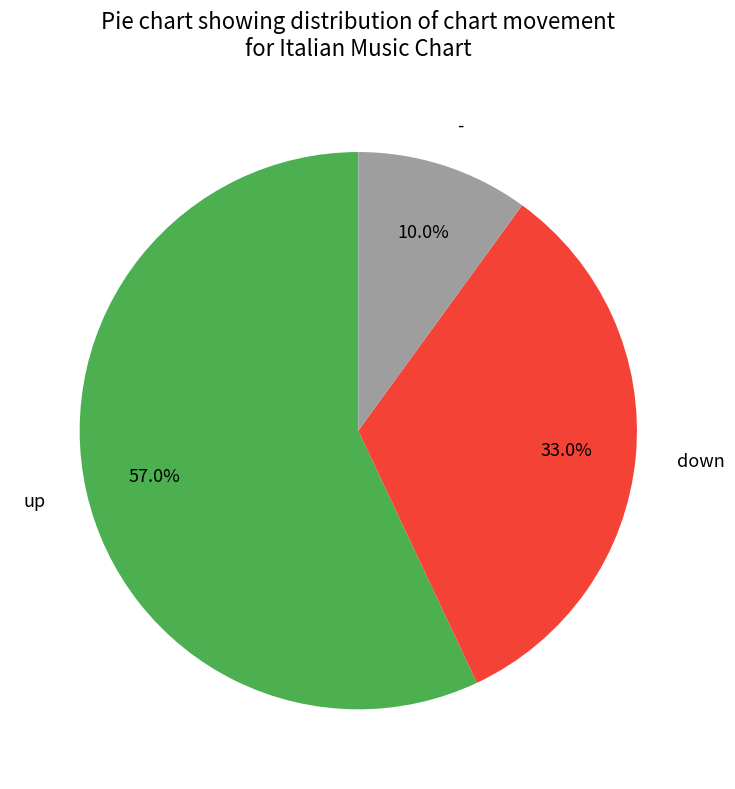

What is the ratio of the value at down to the value at up?

0.6